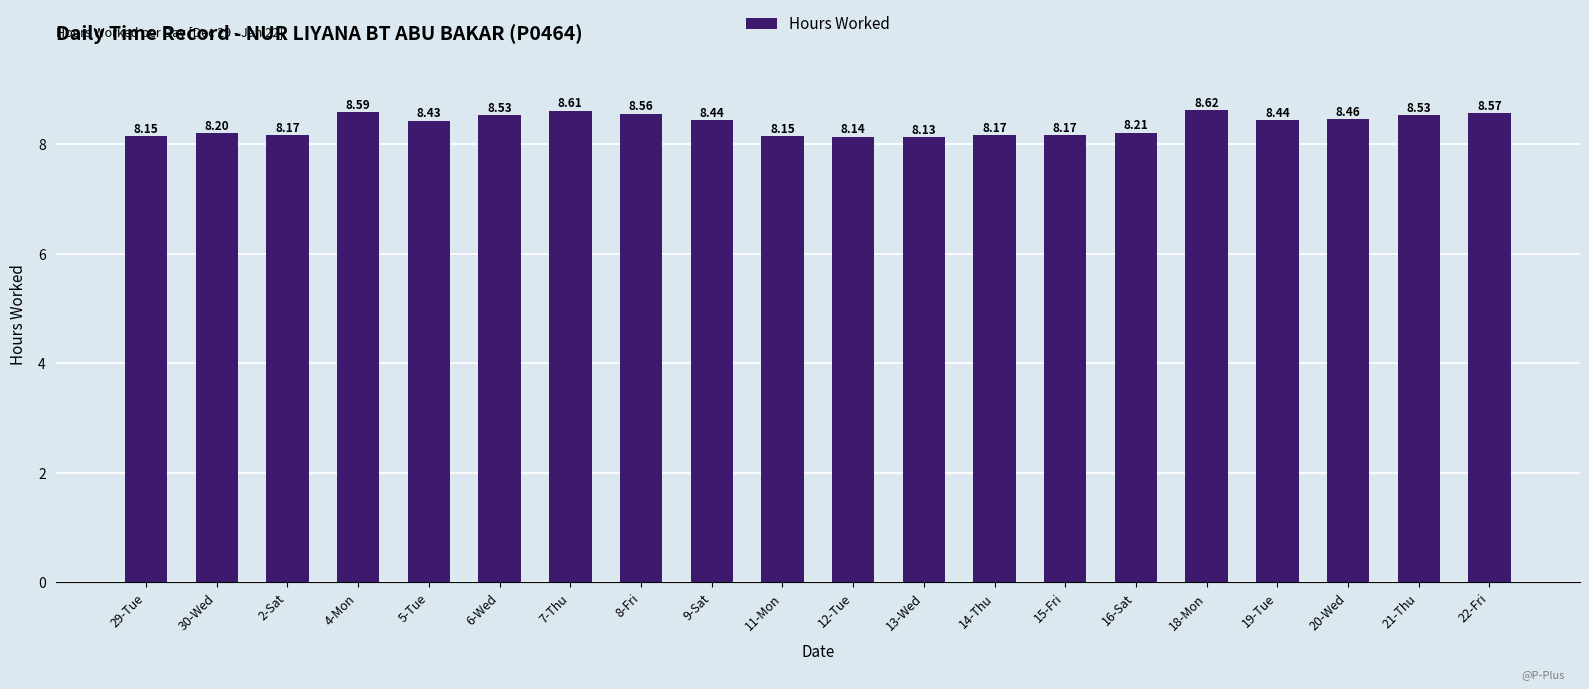

What is the sum of all values?

167.3